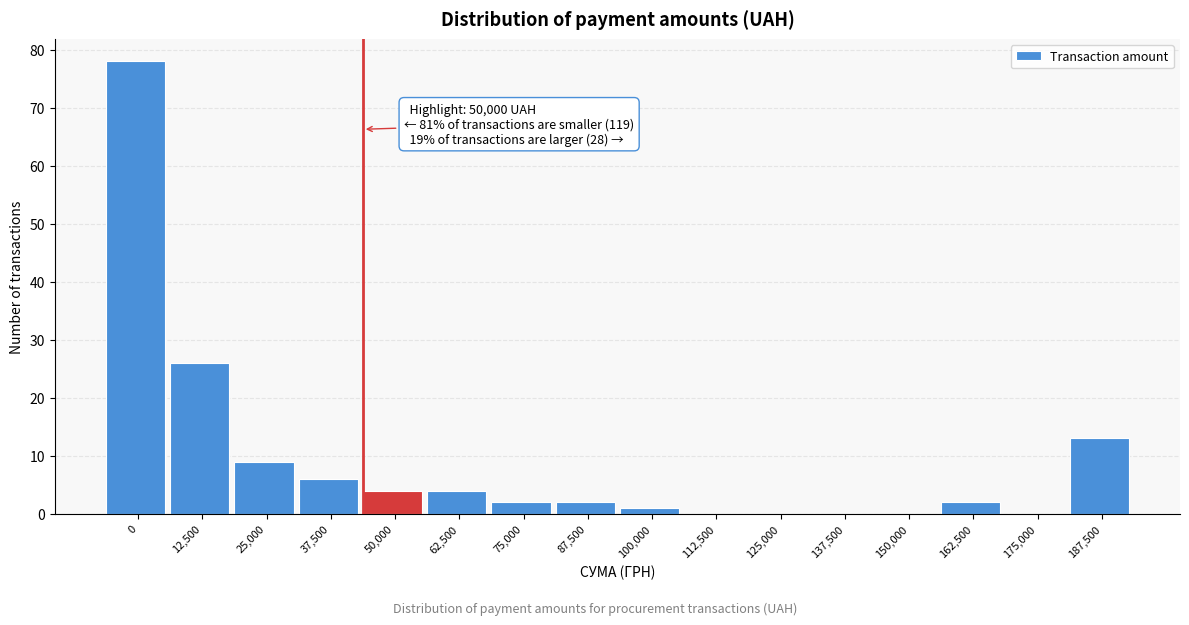

Reading left to right, what are all the values shown in this chart?

0=78	12,500=26	25,000=9	37,500=6	50,000=4	62,500=4	75,000=2	87,500=2	100,000=1	112,500=0	125,000=0	137,500=0	150,000=0	162,500=2	175,000=0	187,500=13